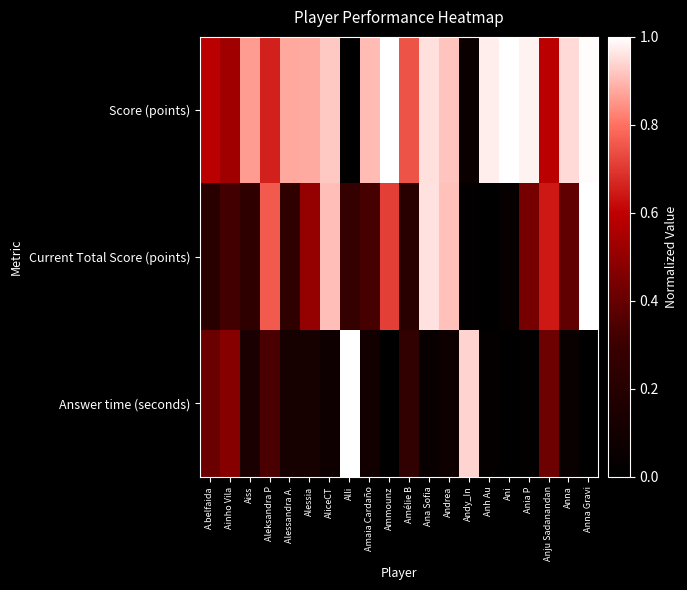

What is the difference between the highest and lowest values at Anna?

0.9